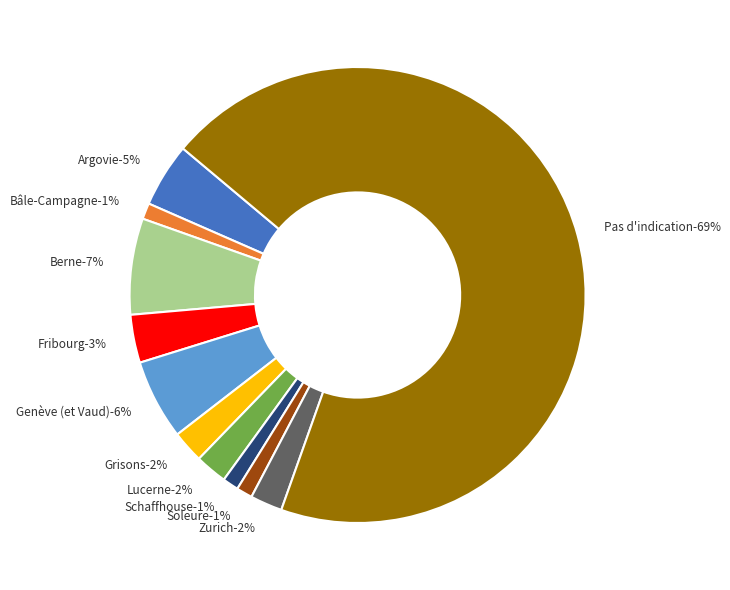

Which category has the smallest portion of the pie?

Bâle-Campagne